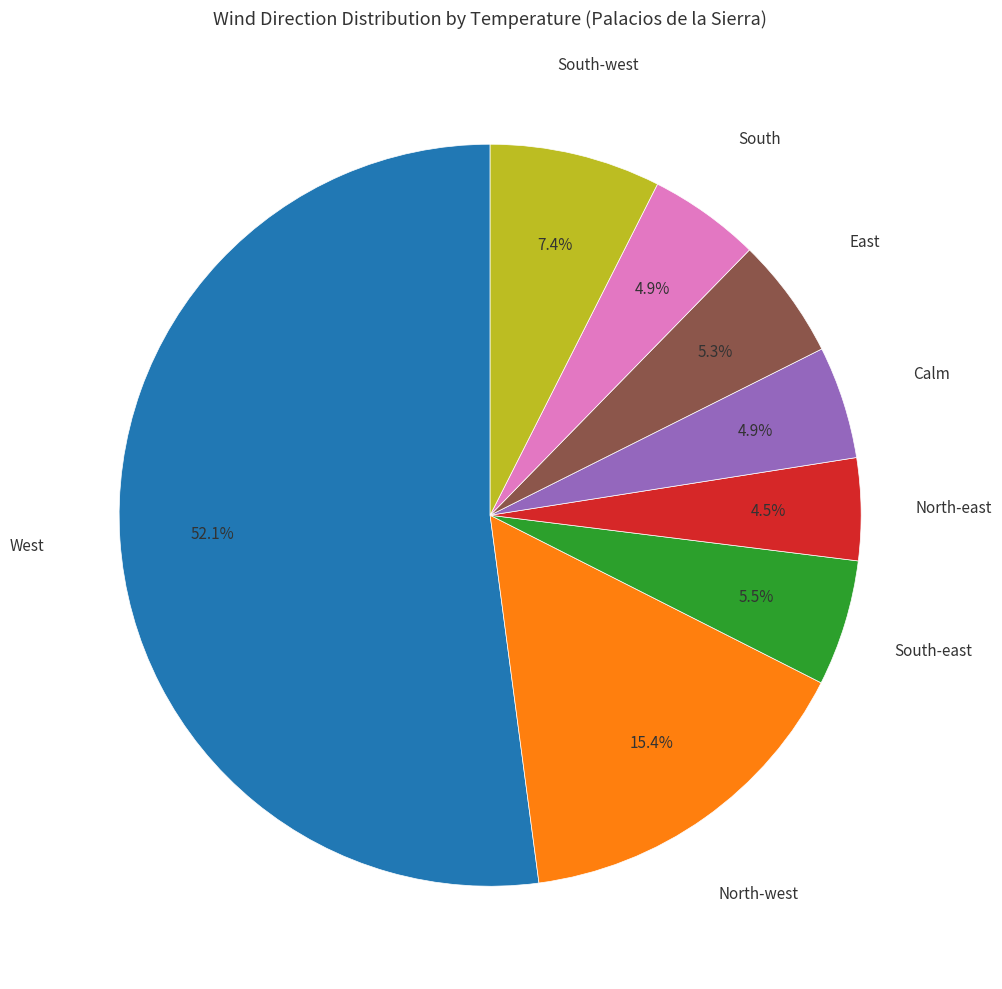

How much of the chart is everything except South-west?

92.6%